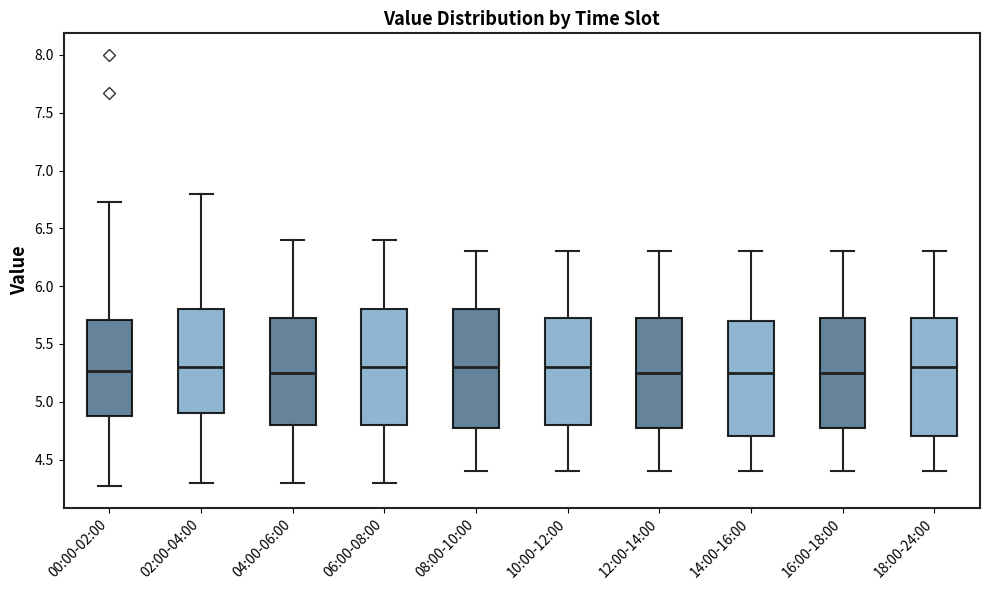

Where is the upper edge of the box for 04:00-06:00 on the y-axis? The values are not printed on the chart, so give them approximately, as read against the axis.

5.75